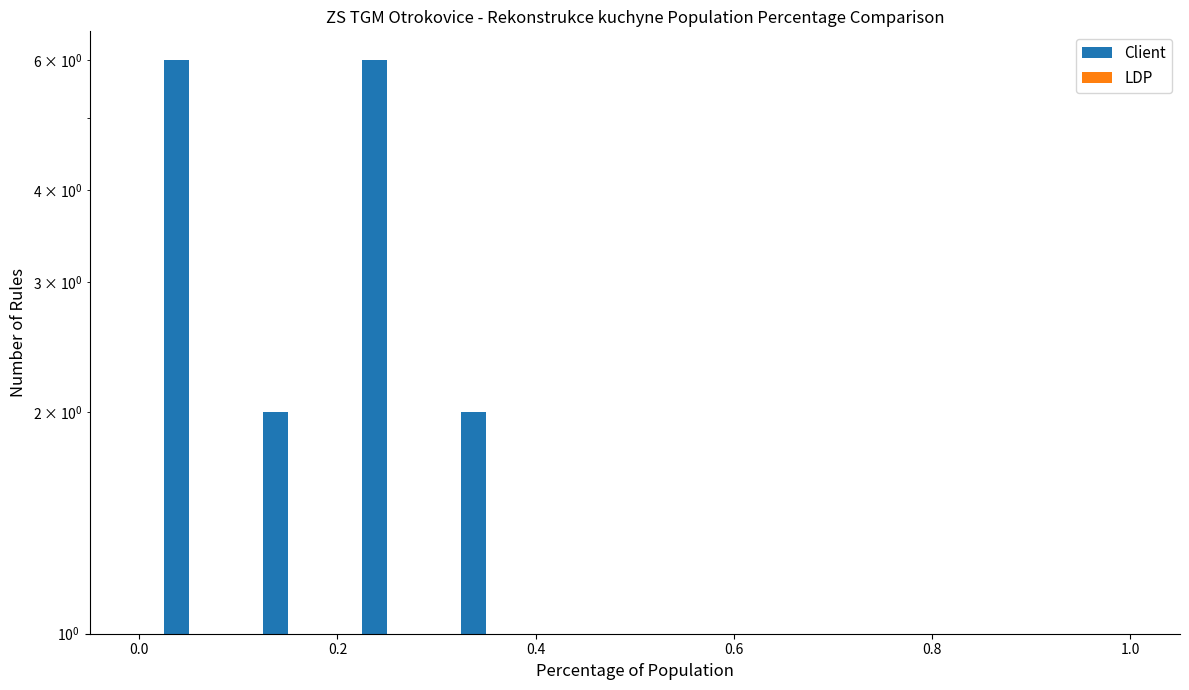

How many distinct data groups are displayed?

2